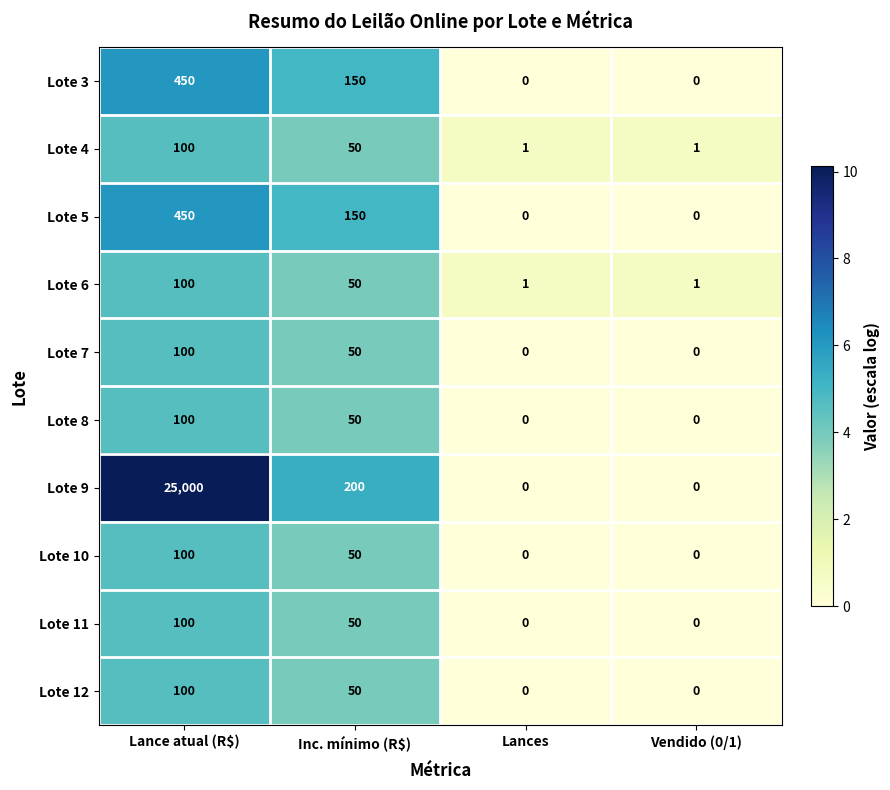

What is the difference between the second highest and second lowest values in the Lote 4 series?

49